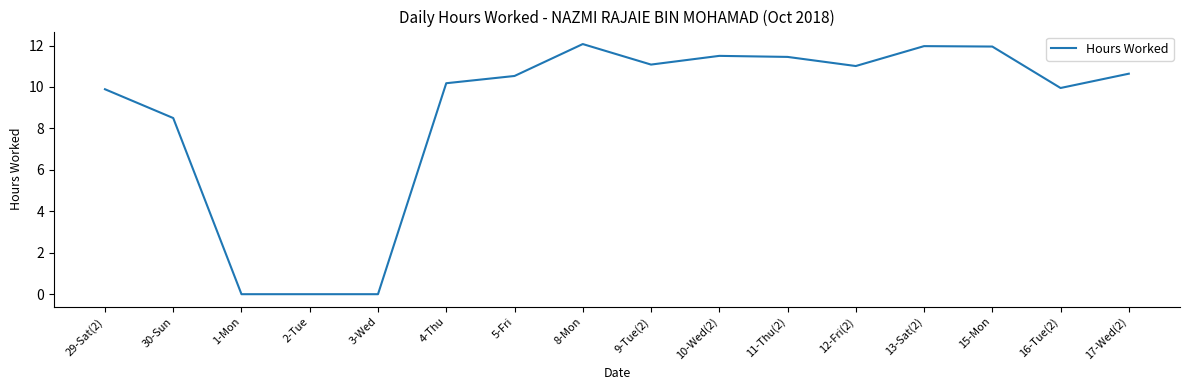

The chart shows a value of 12.0 at 13-Sat(2). True or false?

True